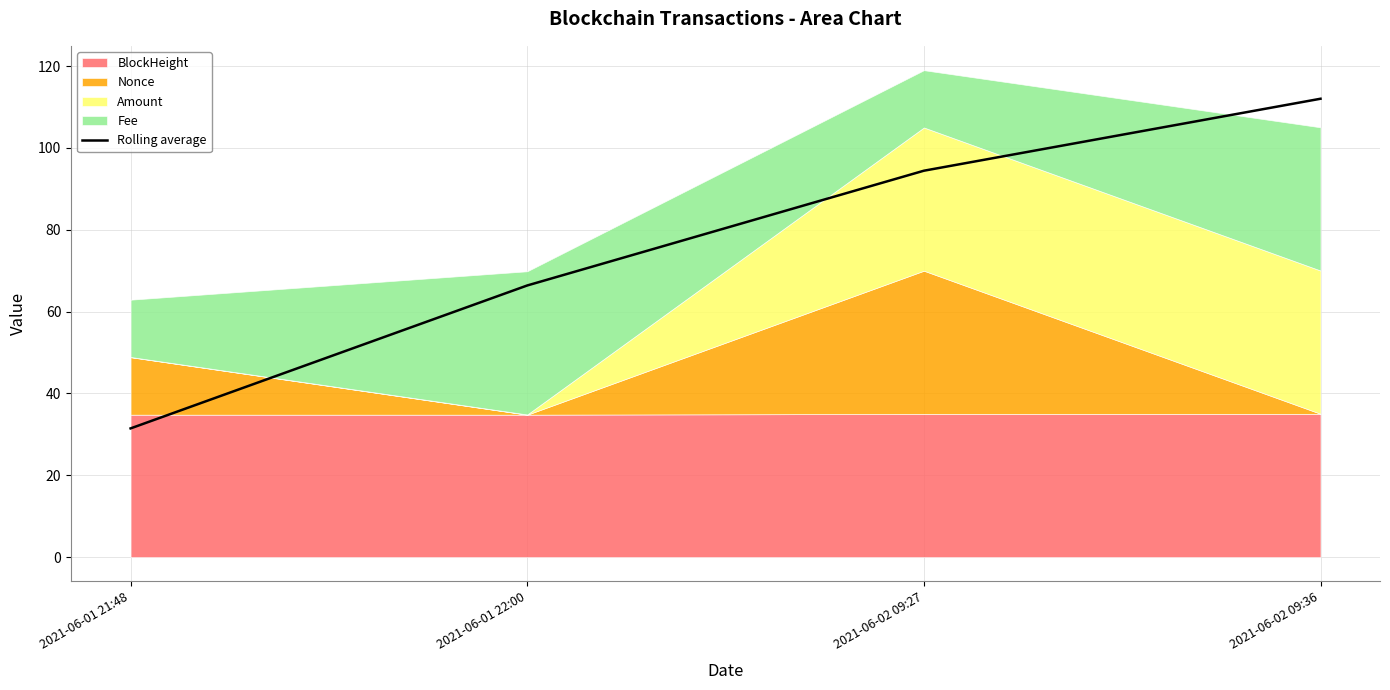

Is it true that the value at 2021-06-01 22:00 is 107.3?

False